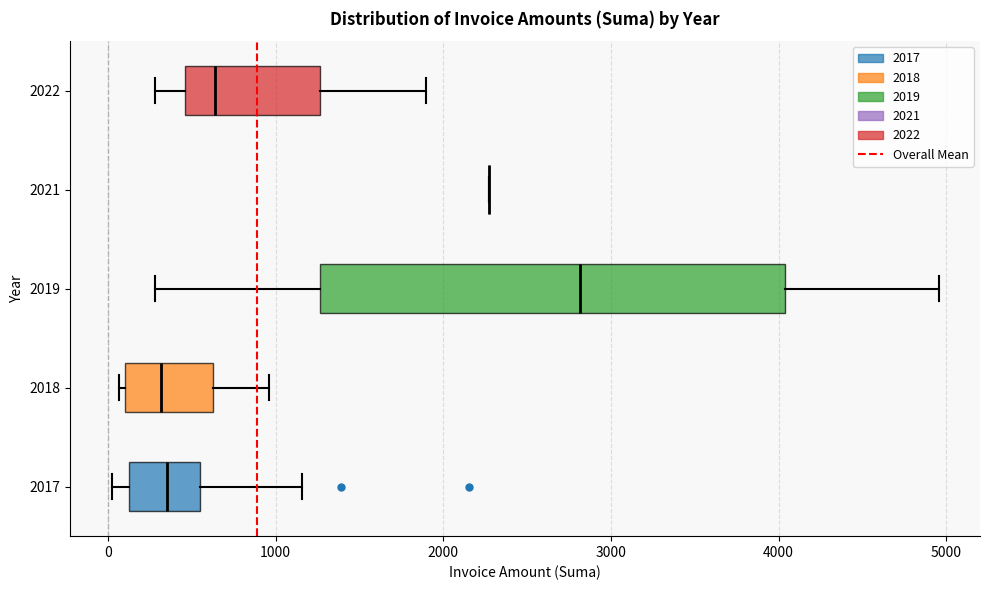

Reading bottom to top, read every box against the x-axis: the position of its median line, the range the box covers, and the ends of its whiskers. The values are not printed on the chart, so give them approximately, as read against the axis.

2017: median 400, box 100 to 500, whiskers 0 to 1200
2018: median 300, box 100 to 600, whiskers 100 (just left of the box's left edge) to 1000
2019: median 2800, box 1300 to 4000, whiskers 300 to 5000
2021: box collapsed to a line at 2300, whiskers 2300 to 2300
2022: median 600, box 500 to 1300, whiskers 300 to 1900